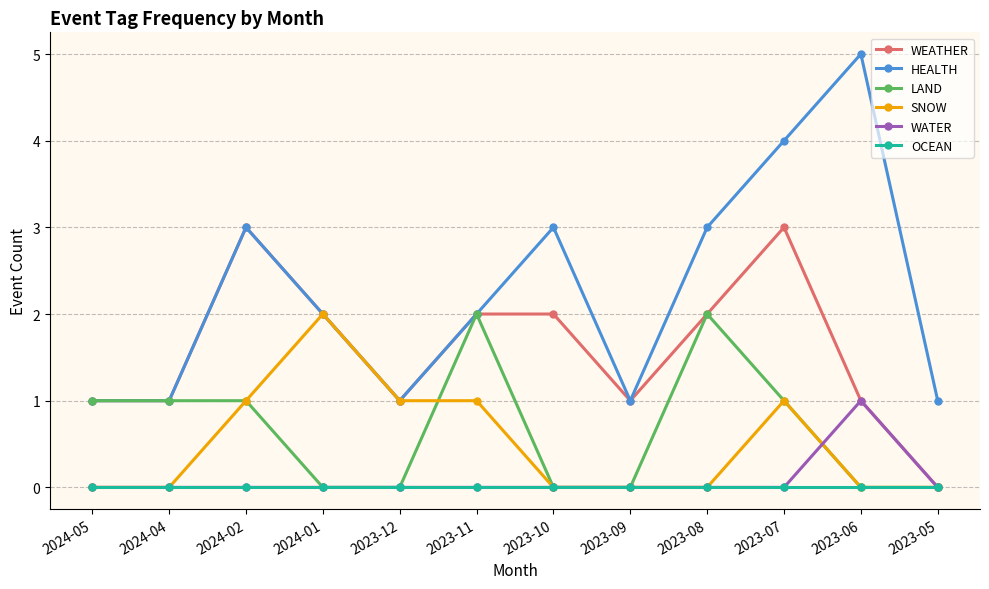

Which series has the largest total across all categories?

HEALTH